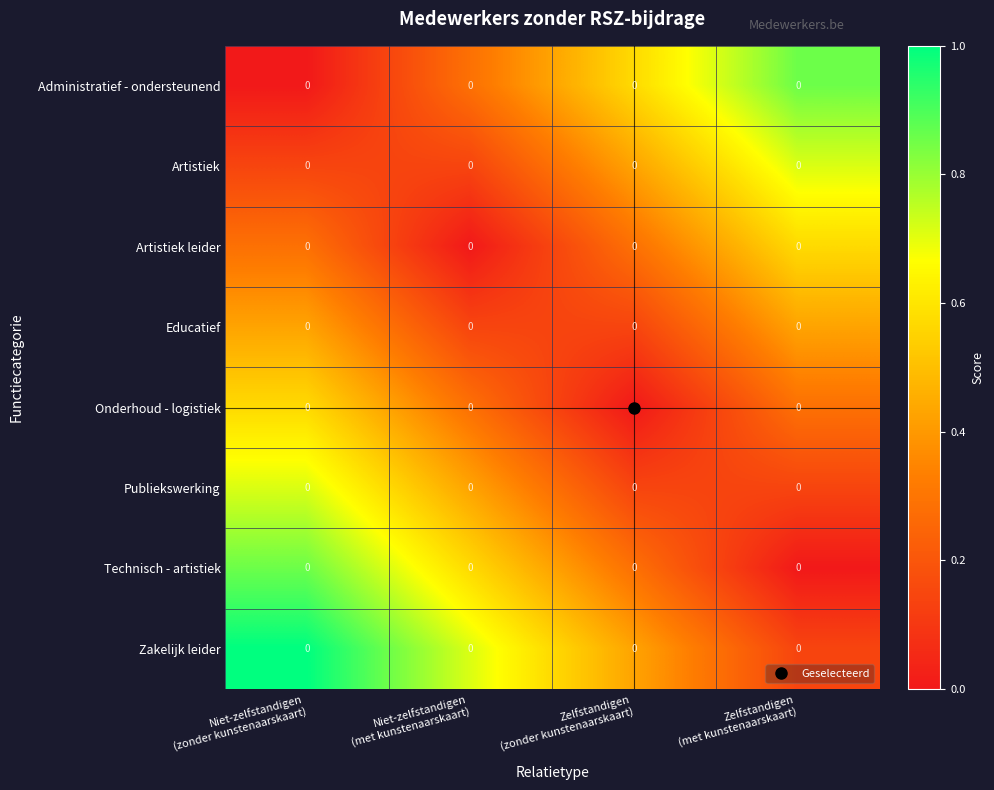

Between Niet-zelfstandigen
(zonder kunstenaarskaart) and Zelfstandigen
(met kunstenaarskaart), which is larger?

Zelfstandigen
(met kunstenaarskaart)